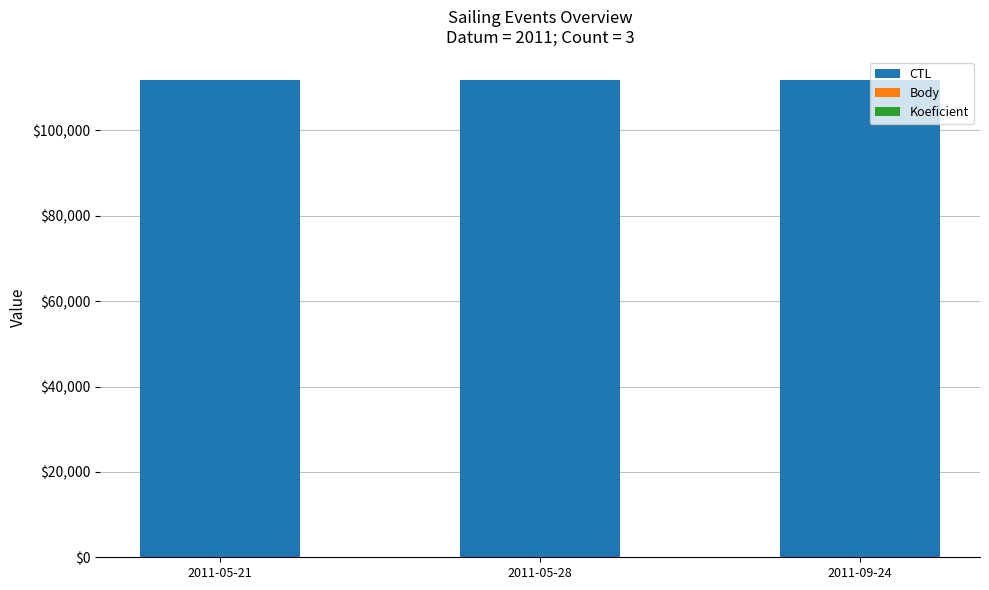

What is the sum of all CTL values?

335160